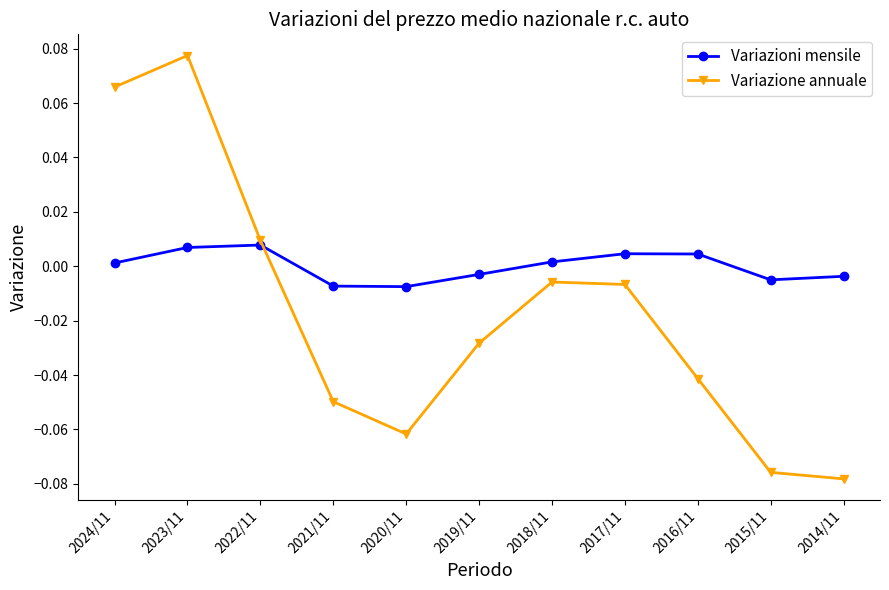

Between 2023/11 and 2015/11, which series saw the biggest shift?

Variazione annuale